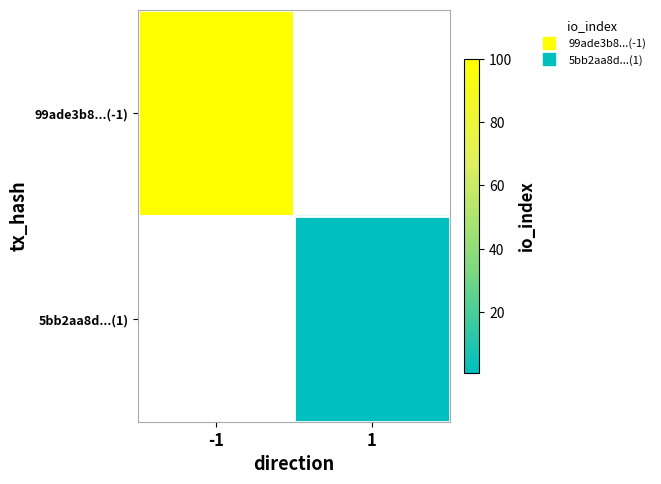

Which has a higher value, 1 or -1?

-1